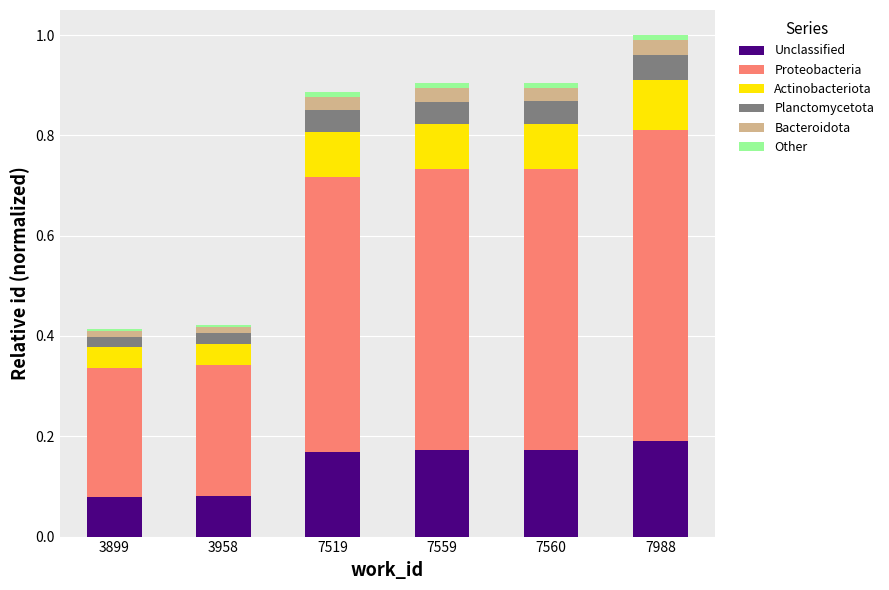

True or false: Unclassified has a value of 0.0 at 3958.

False